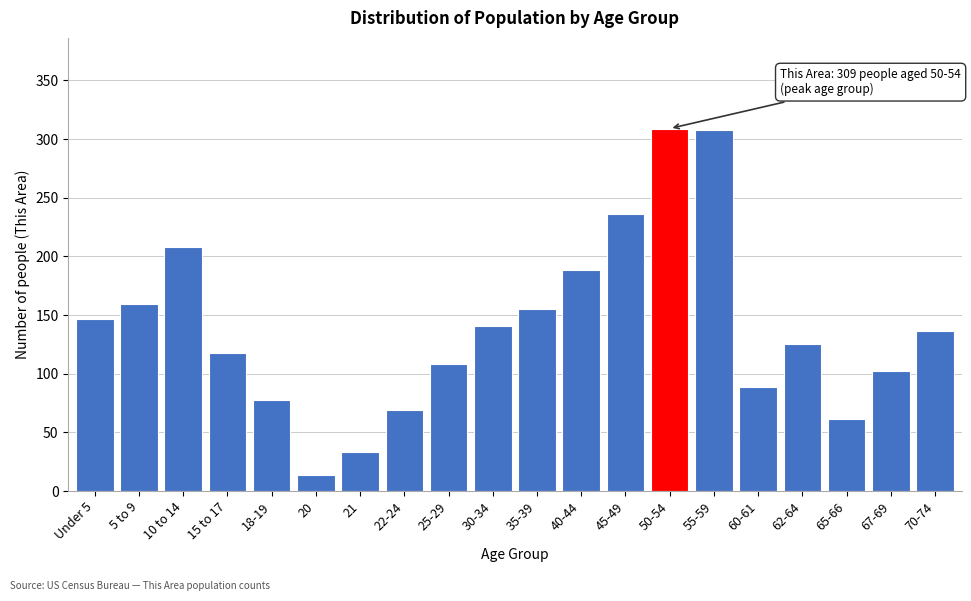

What value does the data have at 21, to the nearest 10?

30